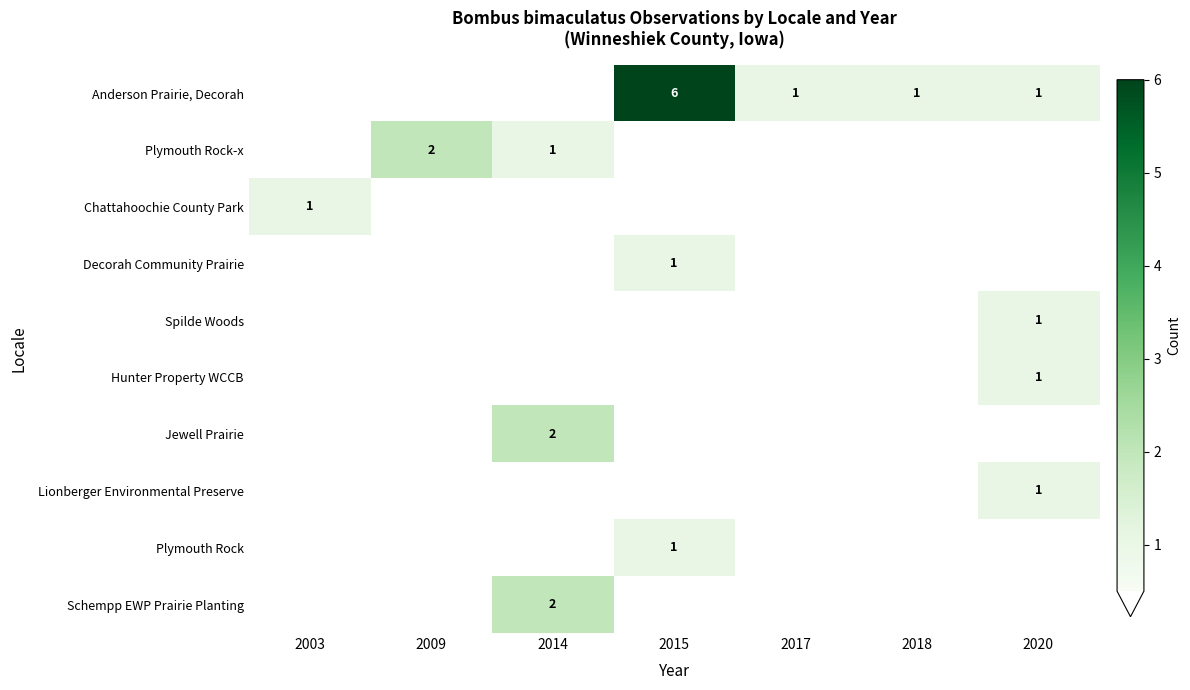

True or false: Anderson Prairie, Decorah has a value of 6 at 2015.

True